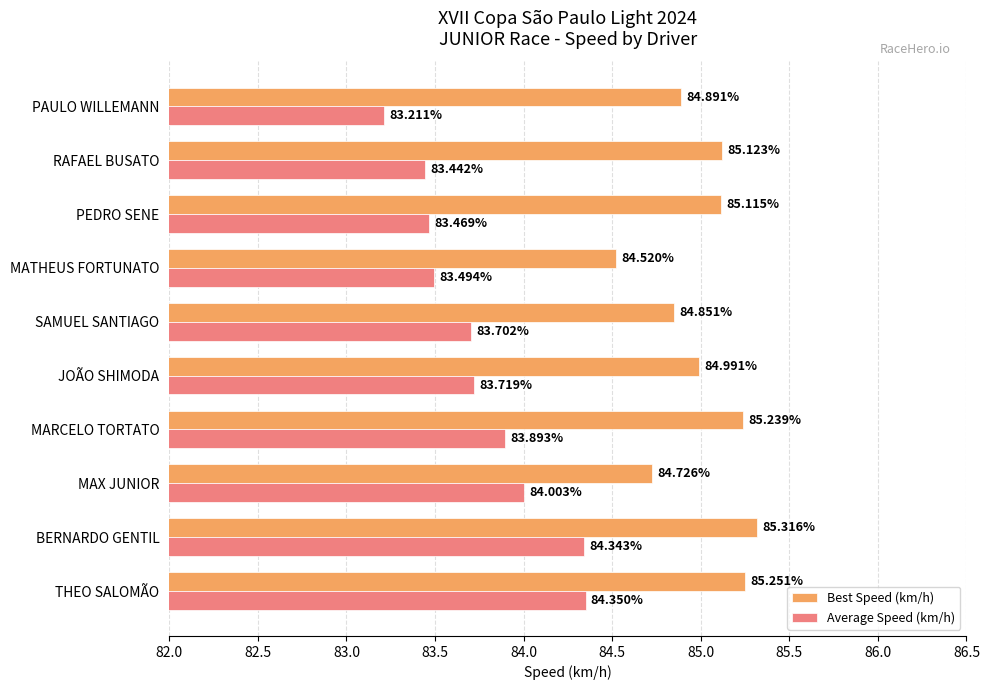

Which series has the widest spread of values?

Average Speed (km/h)